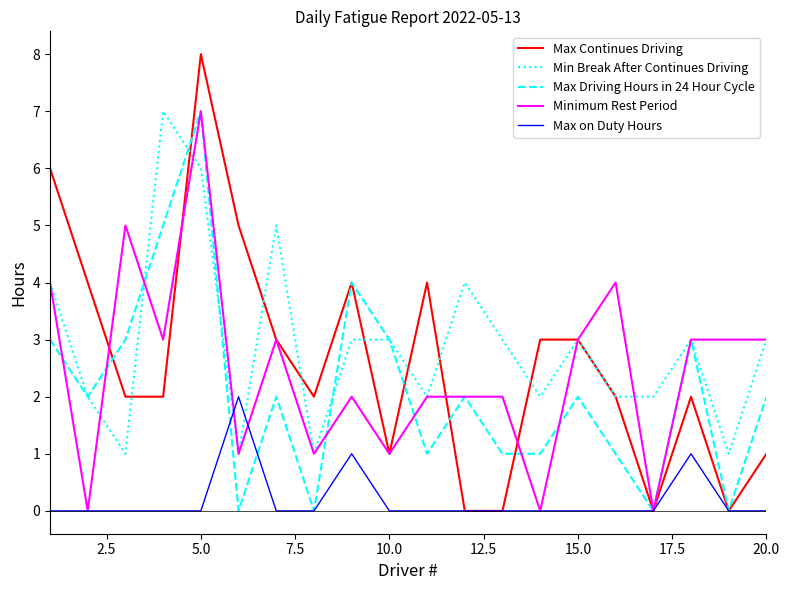

Which series has the widest spread of values?

Max Continues Driving